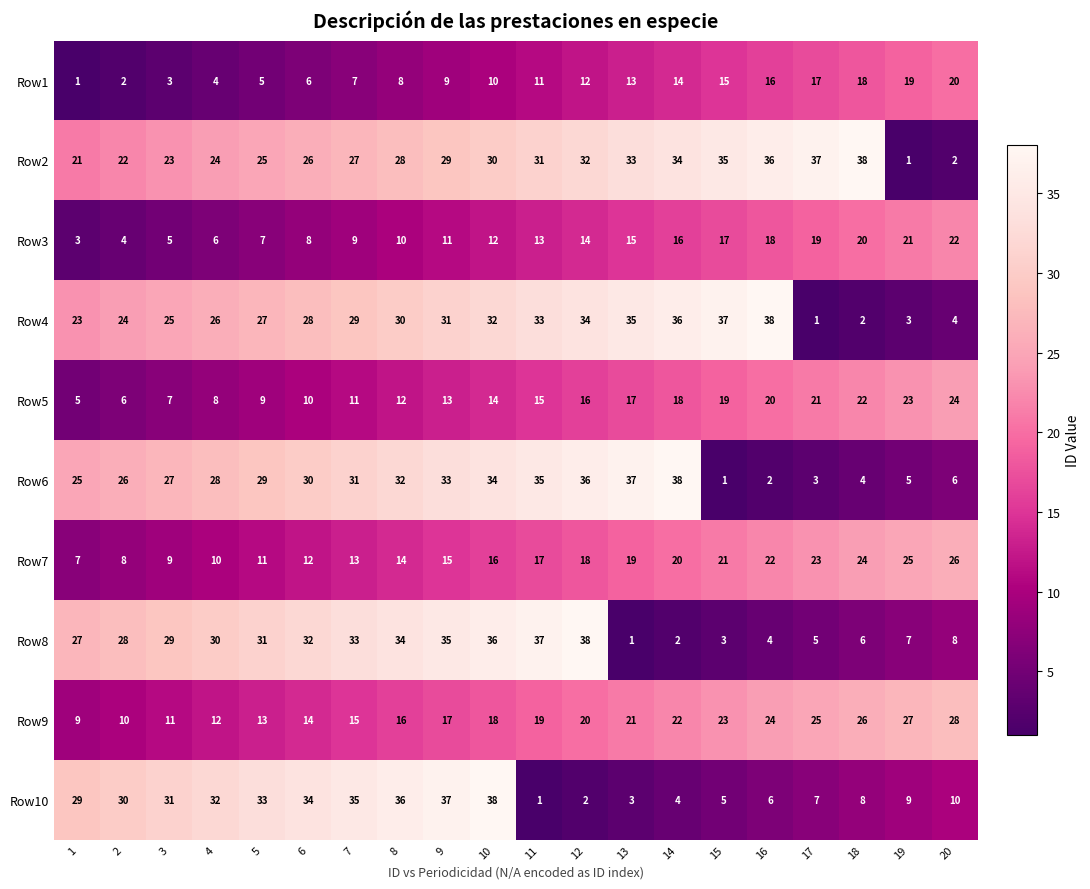

What is the spread (max minus min) of values at 18?

36